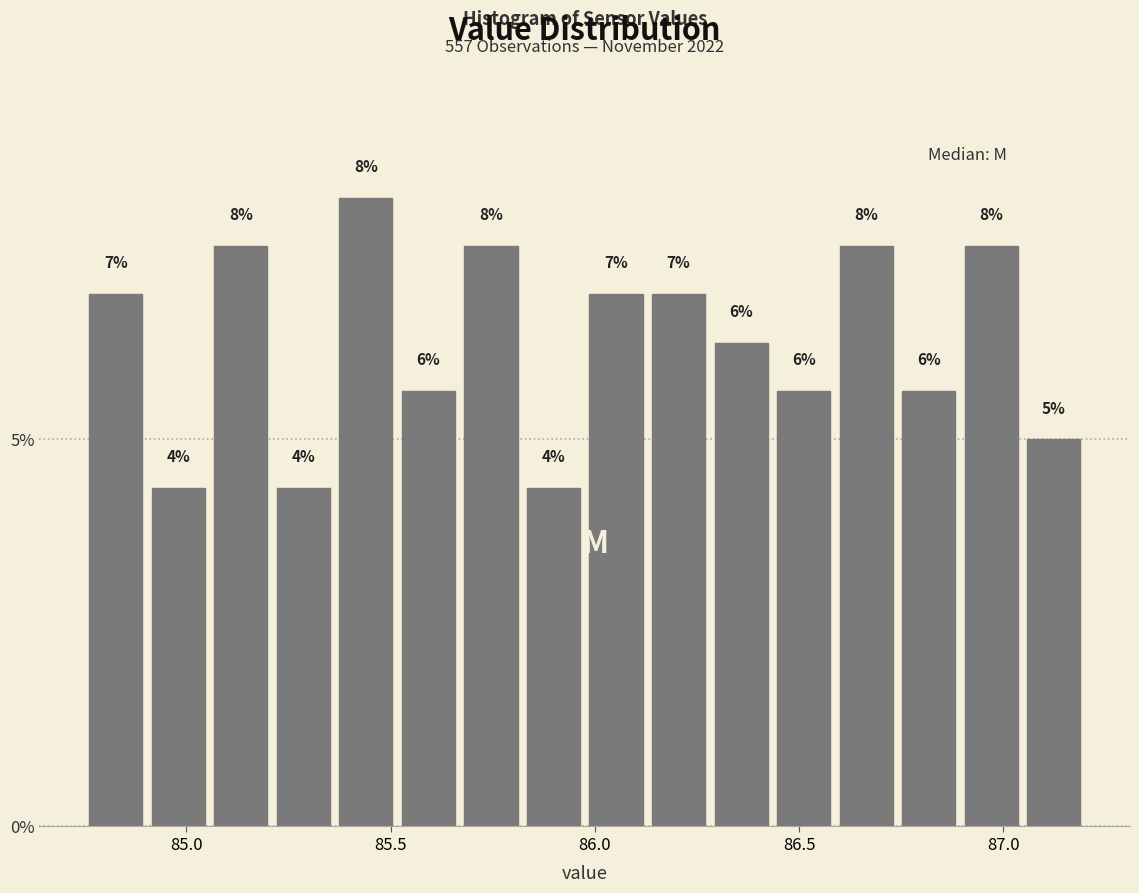

Read against the x-axis, roughly where is the centre of the tallest bar?

85.45